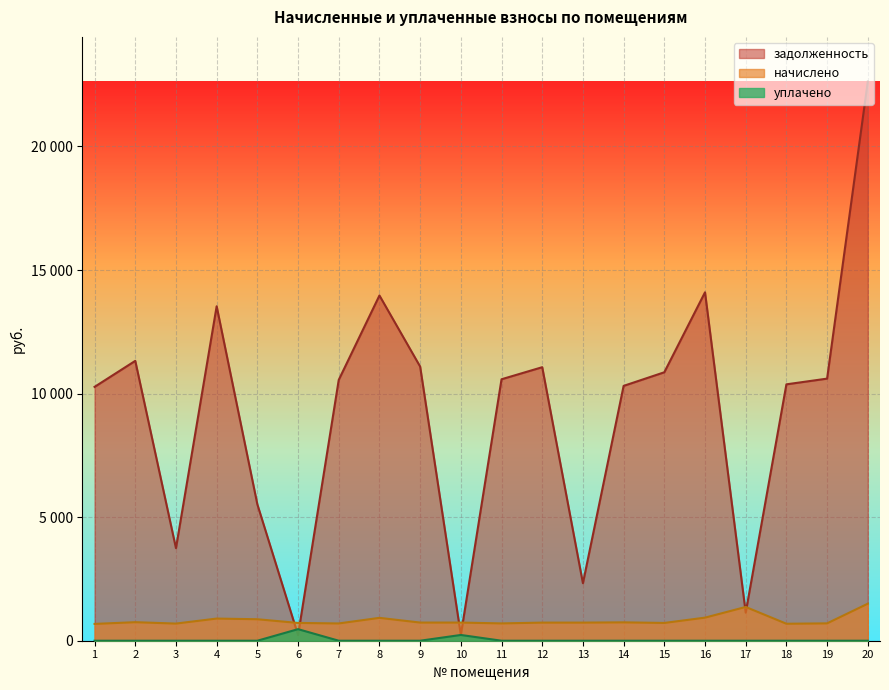

At 13, list the series in order from largest to smallest.

задолженность, начислено, уплачено